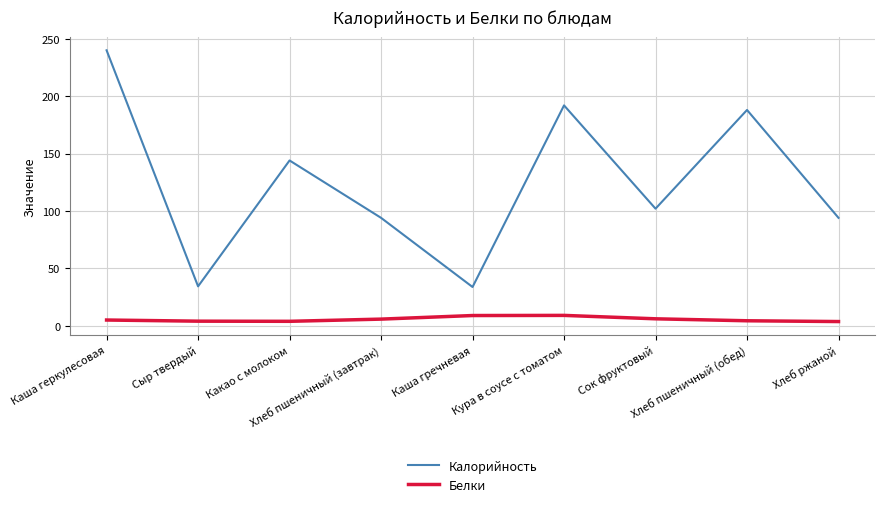

Which series has the widest spread of values?

Калорийность